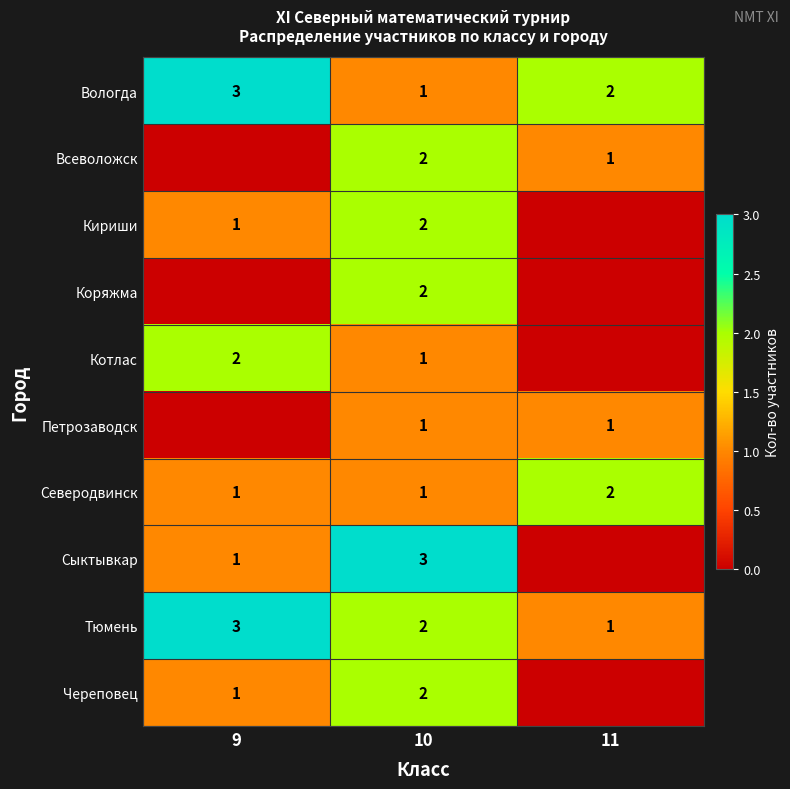

The Петрозаводск series shows 1 at 11. True or false?

True